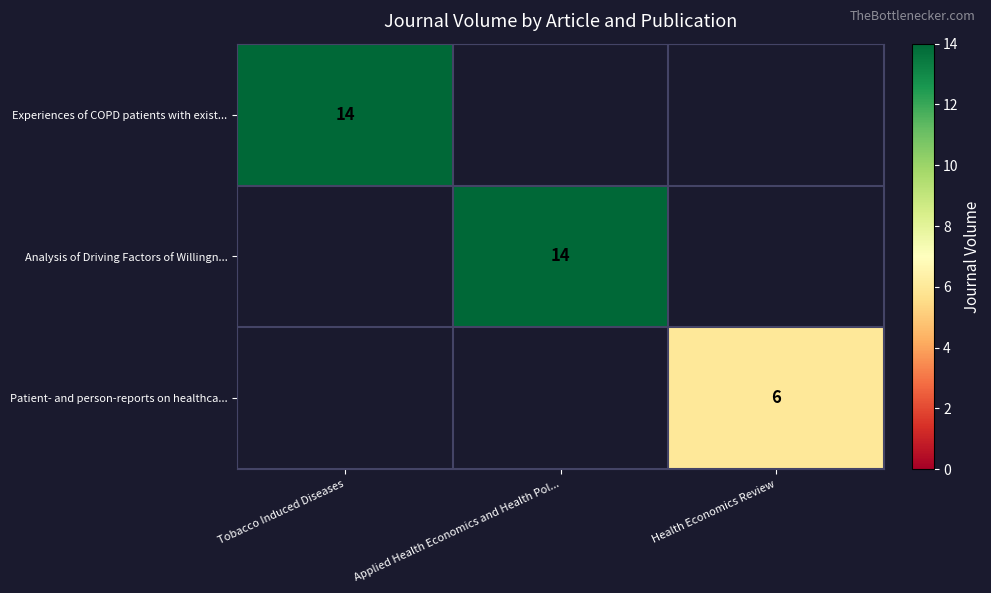

Is the value of Patient- and person-reports on healthca... at Health Economics Review greater than the value of Analysis of Driving Factors of Willingn... at Applied Health Economics and Health Pol...?

No